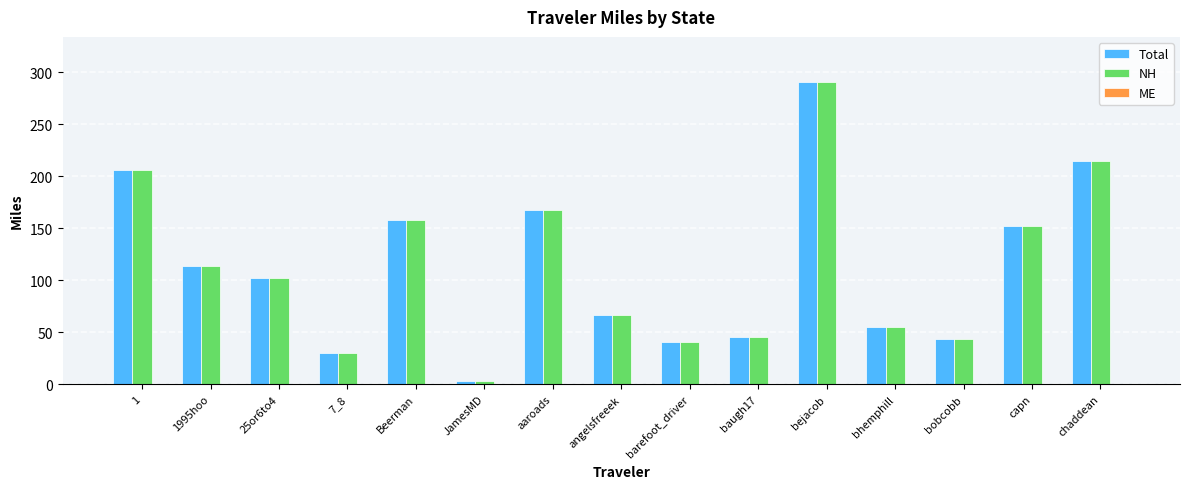

How many data points does each series have?

15